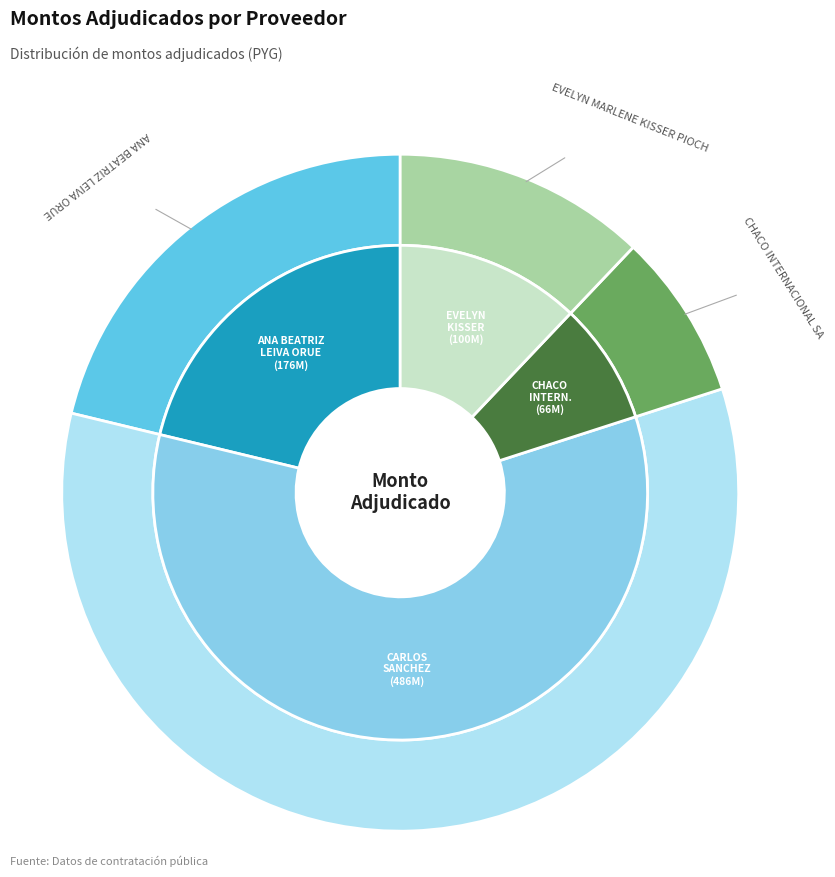

To the nearest percent, what portion does CARLOS GABRIEL SANCHEZ SARTORIO represent?

59%